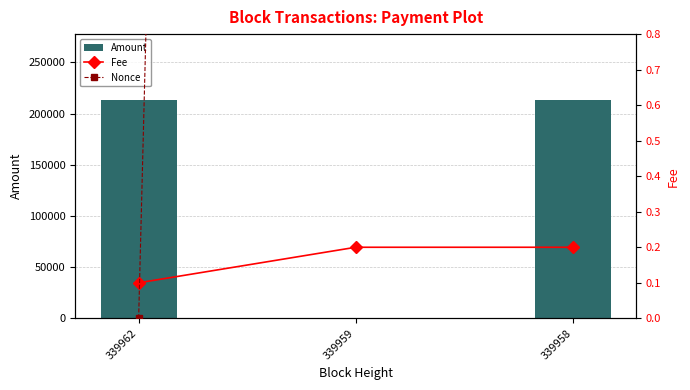

Reading right to left, list all the values displayed in this chart.

Amount: 339958=213192.0	339959=334.0	339962=213524.9
Fee: 339958=0.2	339959=0.2	339962=0.1
Nonce: 339958=2.0	339959=24.0	339962=0.0